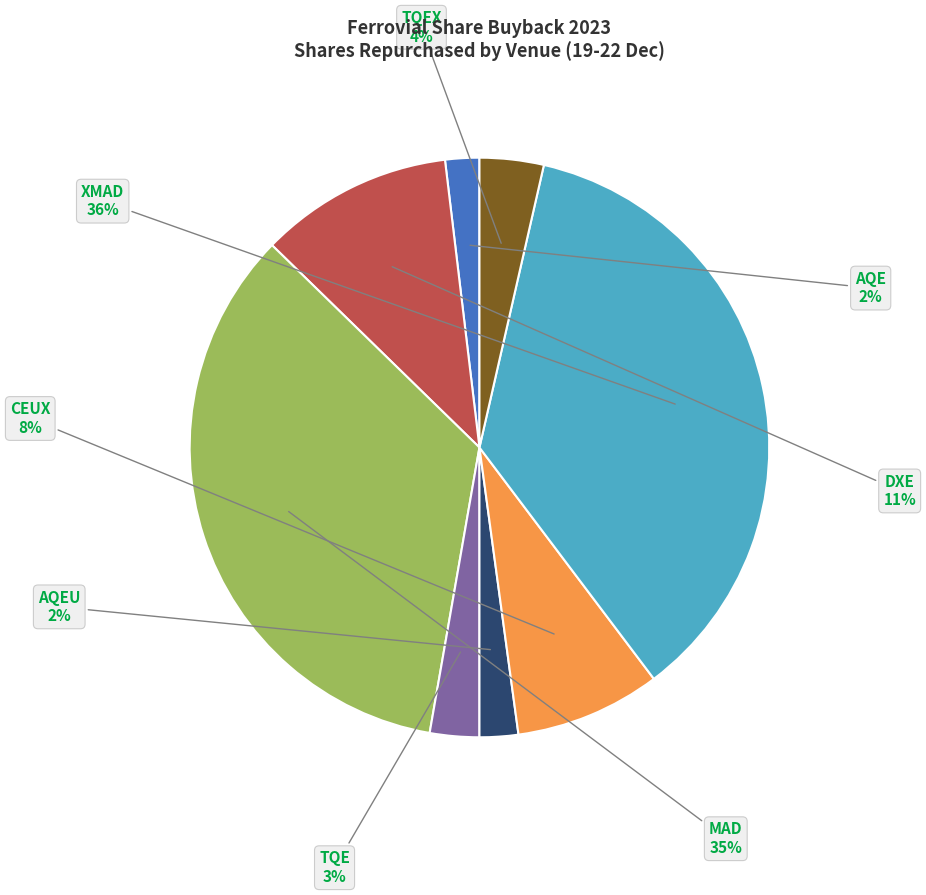

To the nearest percent, what is the difference between the largest and smallest slice percentages?

34%